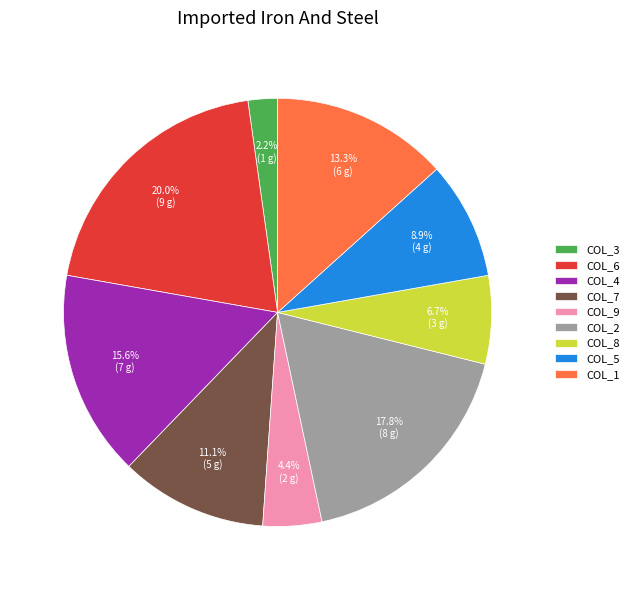

What is the ratio of the value at COL_1 to the value at COL_7?

1.2